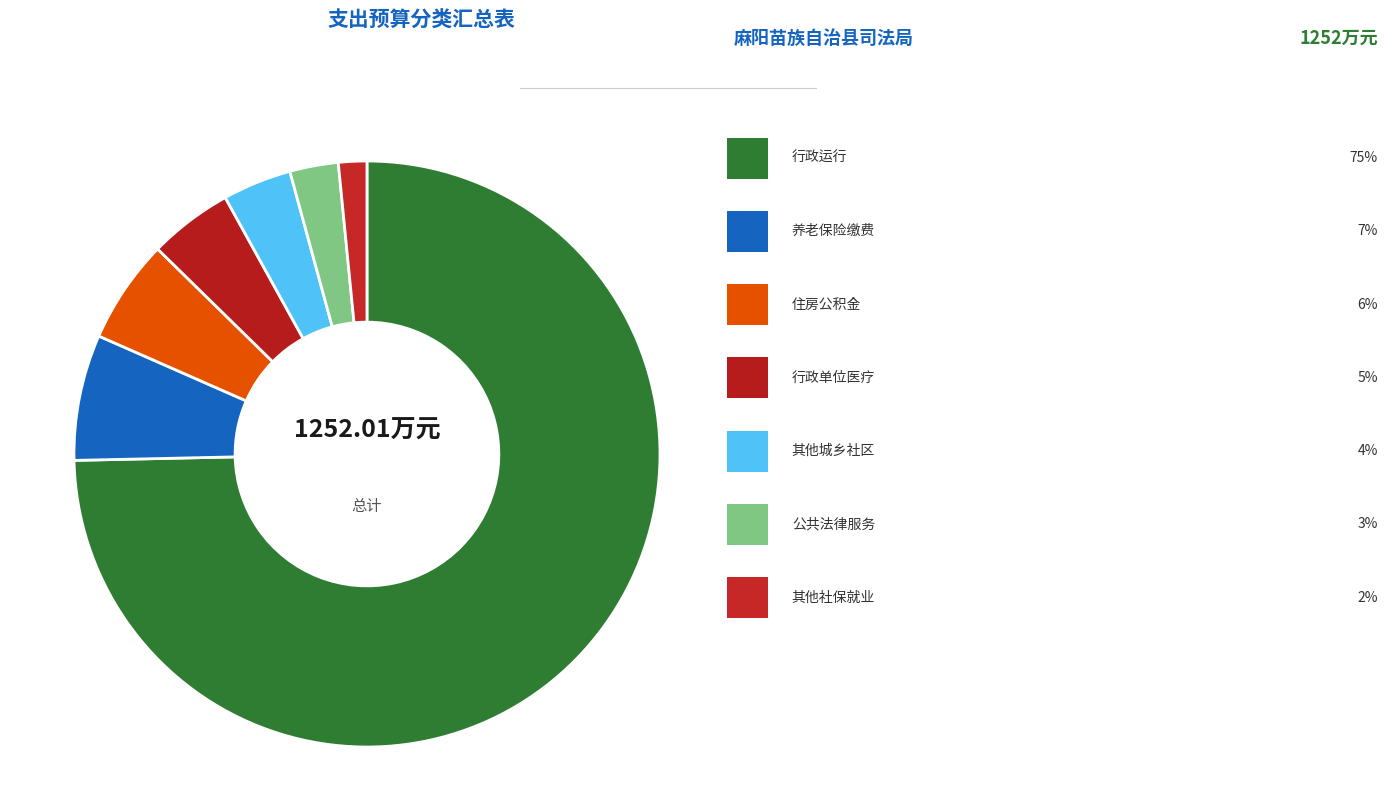

To the nearest percent, what is the difference between the largest and smallest slice percentages?

73%